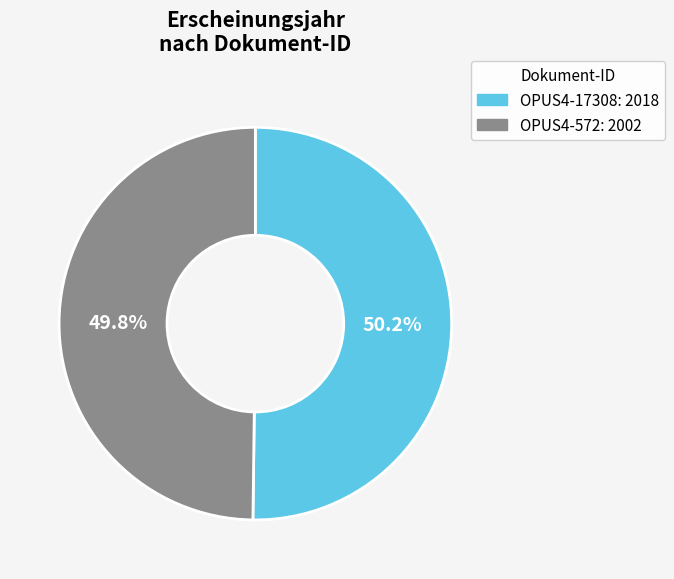

Does any single category account for the majority?

Yes